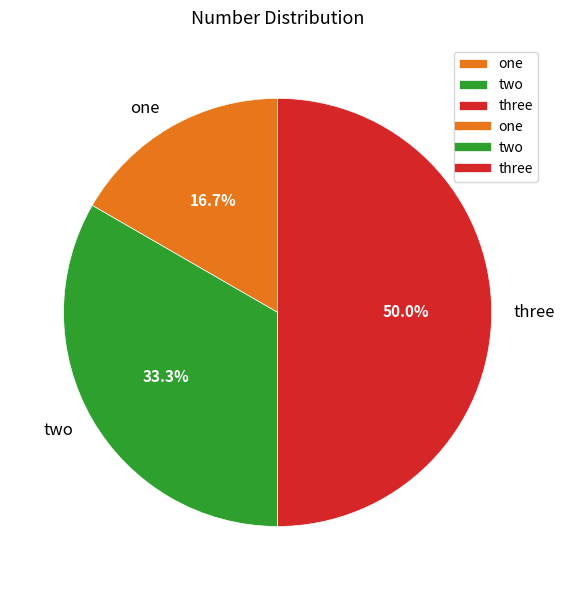

What percentage is the three slice, to the nearest percent?

50%